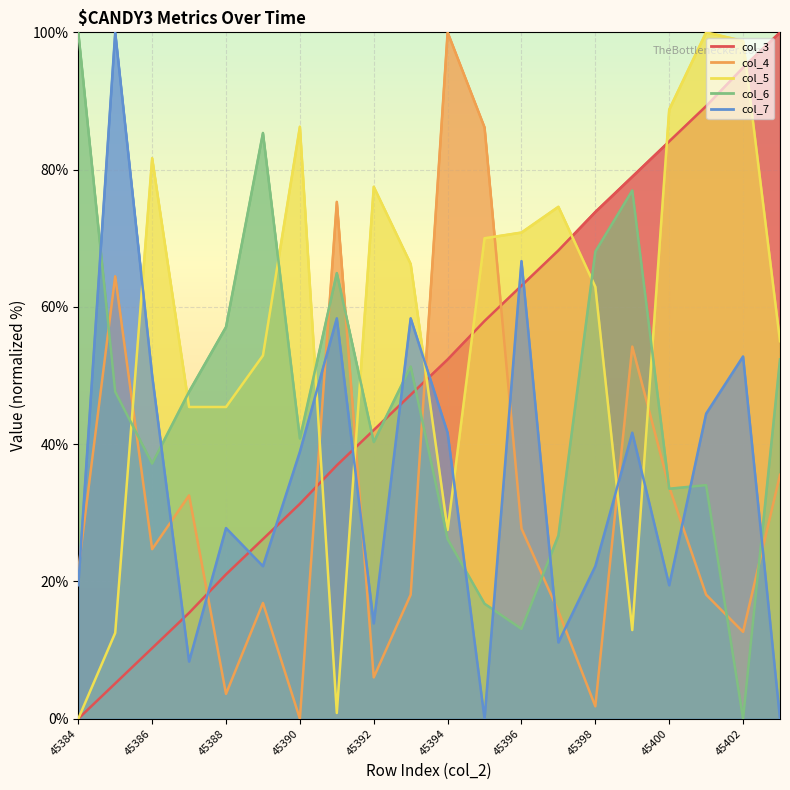

What is the value of the col_3 point at the 7th from the left?

31.3